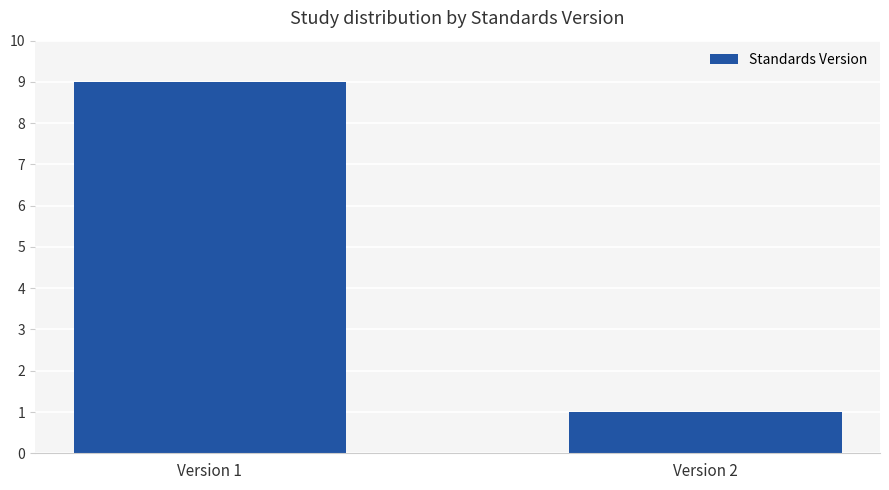

What is the sum of all values?

10